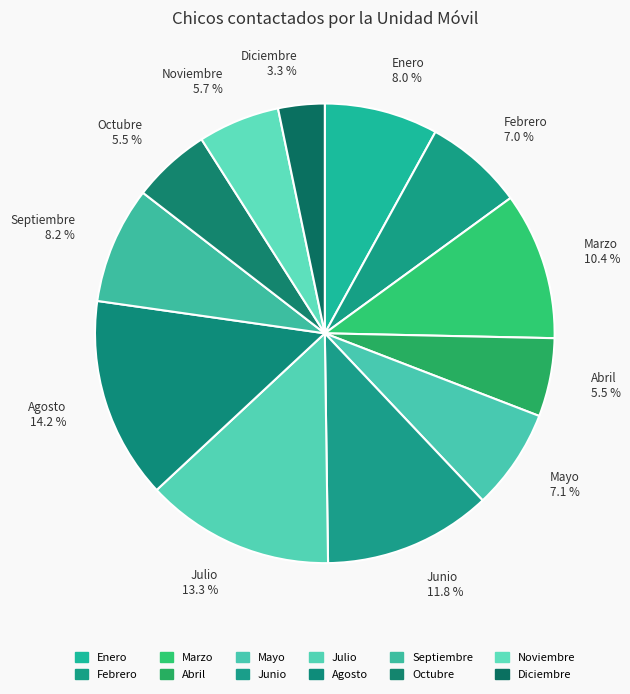

The Noviembre slice represents 20% of the pie. True or false?

False